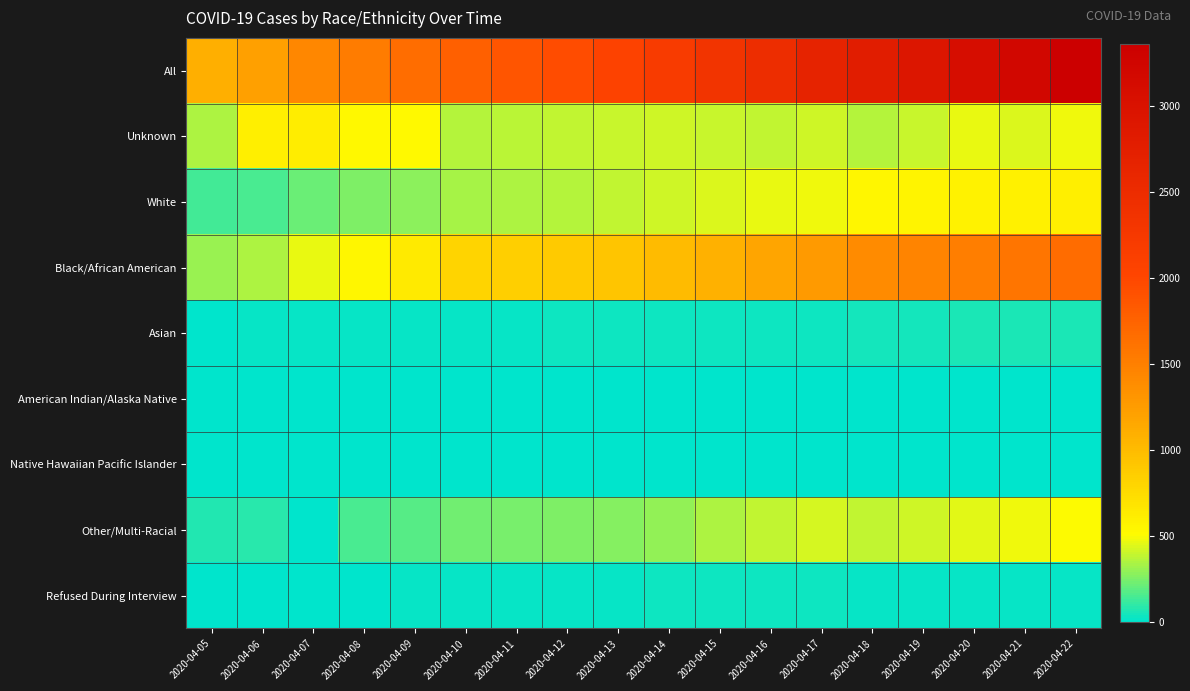

Reading left to right, transcribe all the data shown in this chart.

All: 2020-04-05=1097	2020-04-06=1211	2020-04-07=1440	2020-04-08=1523	2020-04-09=1660	2020-04-10=1778	2020-04-11=1875	2020-04-12=1955	2020-04-13=2058	2020-04-14=2197	2020-04-15=2350	2020-04-16=2476	2020-04-17=2666	2020-04-18=2793	2020-04-19=2927	2020-04-20=3098	2020-04-21=3206	2020-04-22=3361
Unknown: 2020-04-05=349	2020-04-06=596	2020-04-07=604	2020-04-08=536	2020-04-09=516	2020-04-10=355	2020-04-11=379	2020-04-12=391	2020-04-13=400	2020-04-14=410	2020-04-15=404	2020-04-16=383	2020-04-17=413	2020-04-18=358	2020-04-19=406	2020-04-20=470	2020-04-21=443	2020-04-22=479
White: 2020-04-05=135	2020-04-06=154	2020-04-07=218	2020-04-08=253	2020-04-09=281	2020-04-10=339	2020-04-11=354	2020-04-12=365	2020-04-13=388	2020-04-14=411	2020-04-15=439	2020-04-16=461	2020-04-17=473	2020-04-18=548	2020-04-19=553	2020-04-20=565	2020-04-21=587	2020-04-22=603
Black/African American: 2020-04-05=303	2020-04-06=353	2020-04-07=460	2020-04-08=542	2020-04-09=642	2020-04-10=812	2020-04-11=852	2020-04-12=884	2020-04-13=932	2020-04-14=1009	2020-04-15=1089	2020-04-16=1171	2020-04-17=1271	2020-04-18=1403	2020-04-19=1458	2020-04-20=1517	2020-04-21=1595	2020-04-22=1670
Asian: 2020-04-05=12	2020-04-06=14	2020-04-07=18	2020-04-08=20	2020-04-09=21	2020-04-10=24	2020-04-11=26	2020-04-12=29	2020-04-13=30	2020-04-14=31	2020-04-15=35	2020-04-16=36	2020-04-17=38	2020-04-18=51	2020-04-19=52	2020-04-20=54	2020-04-21=57	2020-04-22=58
American Indian/Alaska Native: 2020-04-05=1	2020-04-06=4	2020-04-07=5	2020-04-08=6	2020-04-09=6	2020-04-10=6	2020-04-11=6	2020-04-12=6	2020-04-13=6	2020-04-14=7	2020-04-15=7	2020-04-16=7	2020-04-17=8	2020-04-18=12	2020-04-19=12	2020-04-20=12	2020-04-21=11	2020-04-22=12
Native Hawaiian Pacific Islander: 2020-04-05=0	2020-04-06=0	2020-04-07=1	2020-04-08=1	2020-04-09=1	2020-04-10=1	2020-04-11=1	2020-04-12=1	2020-04-13=1	2020-04-14=2	2020-04-15=4	2020-04-16=4	2020-04-17=5	2020-04-18=6	2020-04-19=6	2020-04-20=6	2020-04-21=7	2020-04-22=7
Other/Multi-Racial: 2020-04-05=78	2020-04-06=80	2020-04-07=1	2020-04-08=153	2020-04-09=179	2020-04-10=226	2020-04-11=242	2020-04-12=256	2020-04-13=275	2020-04-14=300	2020-04-15=345	2020-04-16=386	2020-04-17=431	2020-04-18=390	2020-04-19=415	2020-04-20=450	2020-04-21=481	2020-04-22=508
Refused During Interview: 2020-04-05=9	2020-04-06=10	2020-04-07=11	2020-04-08=12	2020-04-09=14	2020-04-10=15	2020-04-11=15	2020-04-12=23	2020-04-13=26	2020-04-14=27	2020-04-15=27	2020-04-16=28	2020-04-17=27	2020-04-18=25	2020-04-19=25	2020-04-20=24	2020-04-21=25	2020-04-22=24